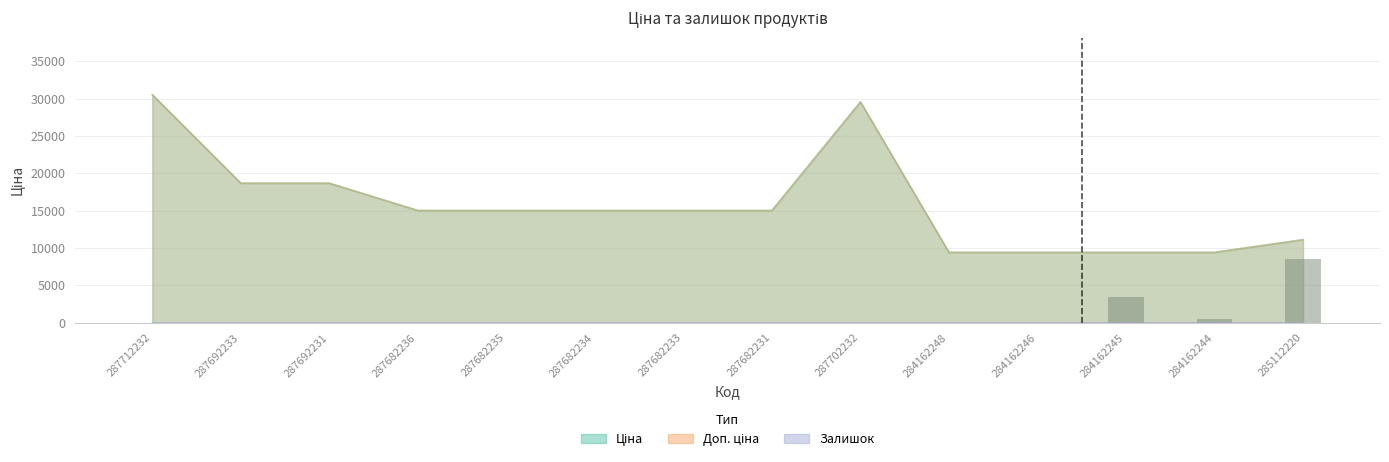

What is the maximum value shown in the chart?

30512.3